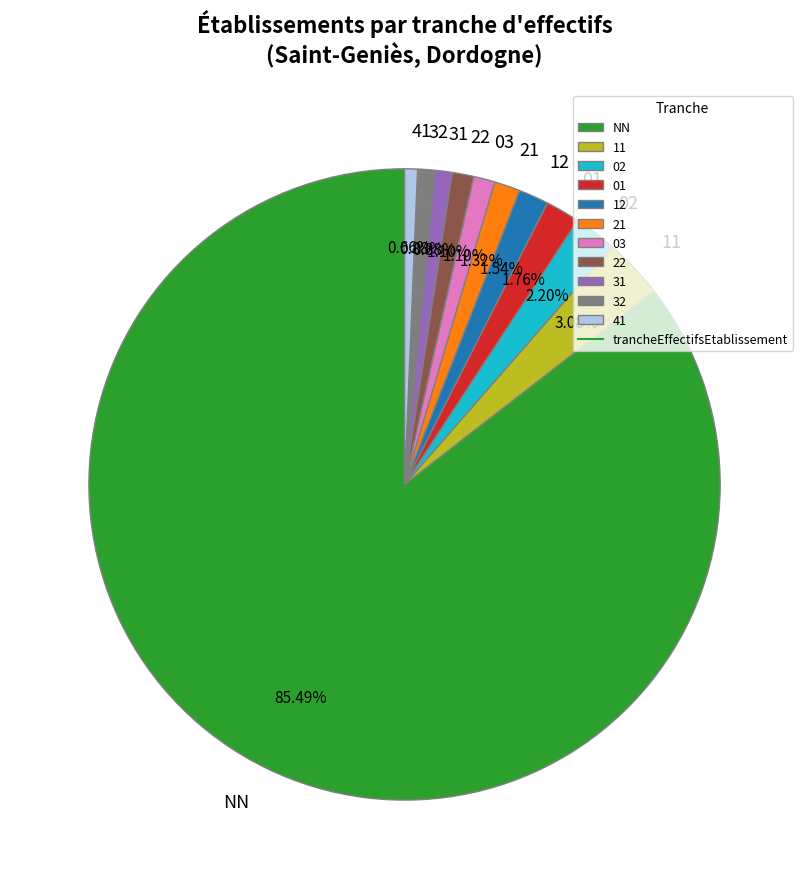

True or false: 11 accounts for 15% of the total.

False